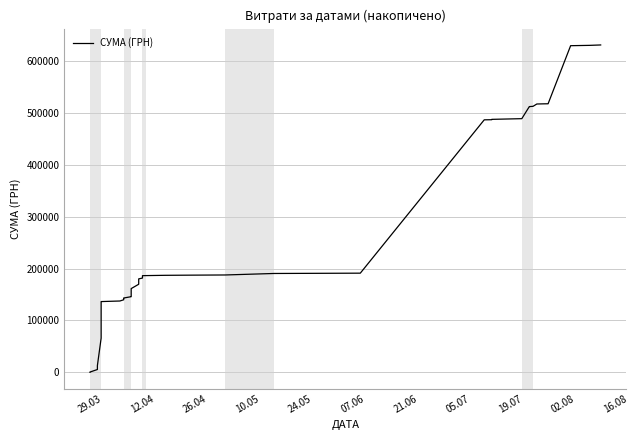

What is the minimum value shown in the chart?

97.8